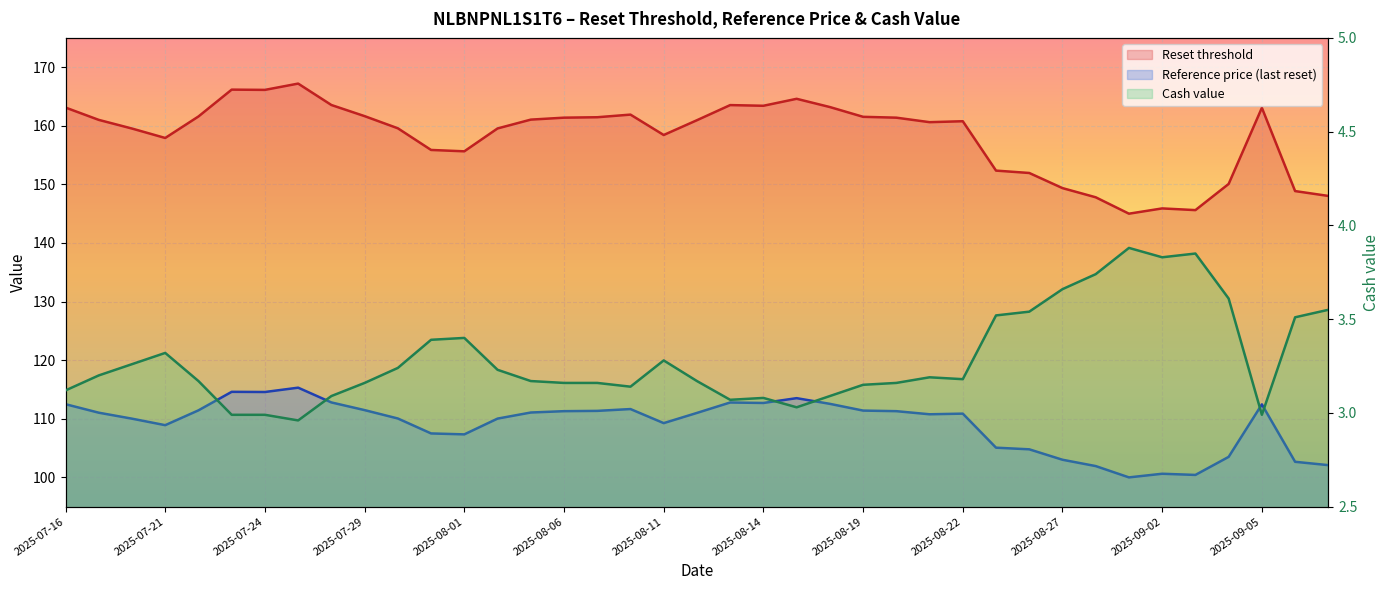

What are all the series names shown in the legend?

Reset threshold, Reference price (last reset), Cash value